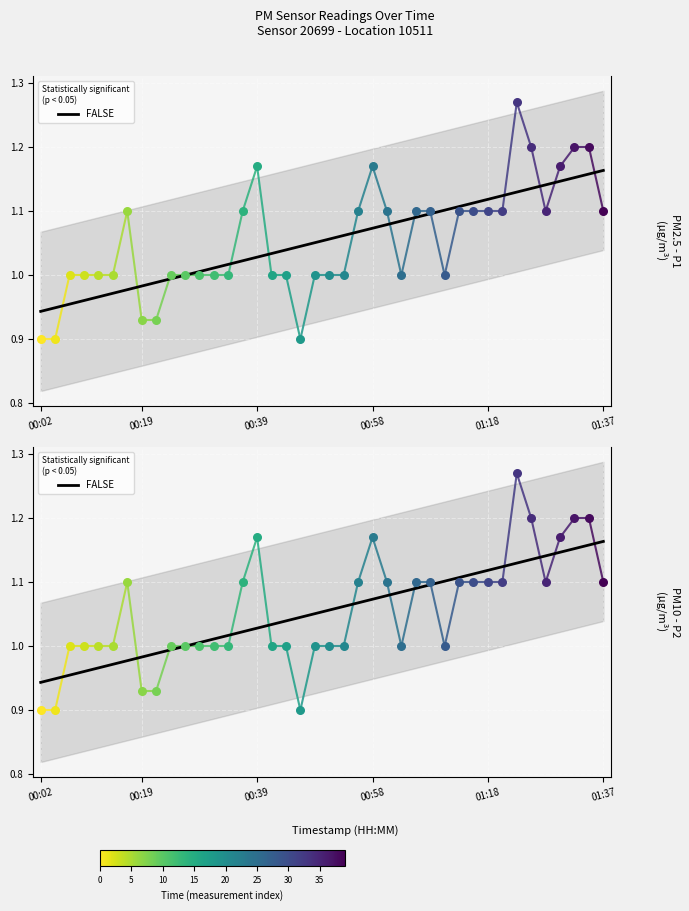

What is the change in value from 21 to 32?

+0.1